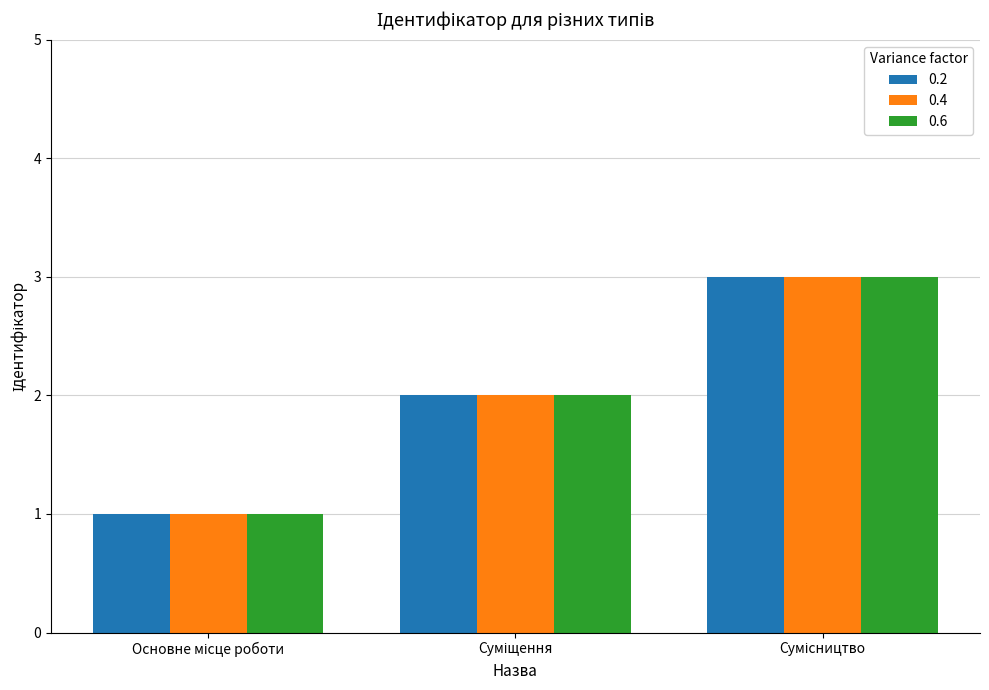

How many categories are shown in the chart?

3